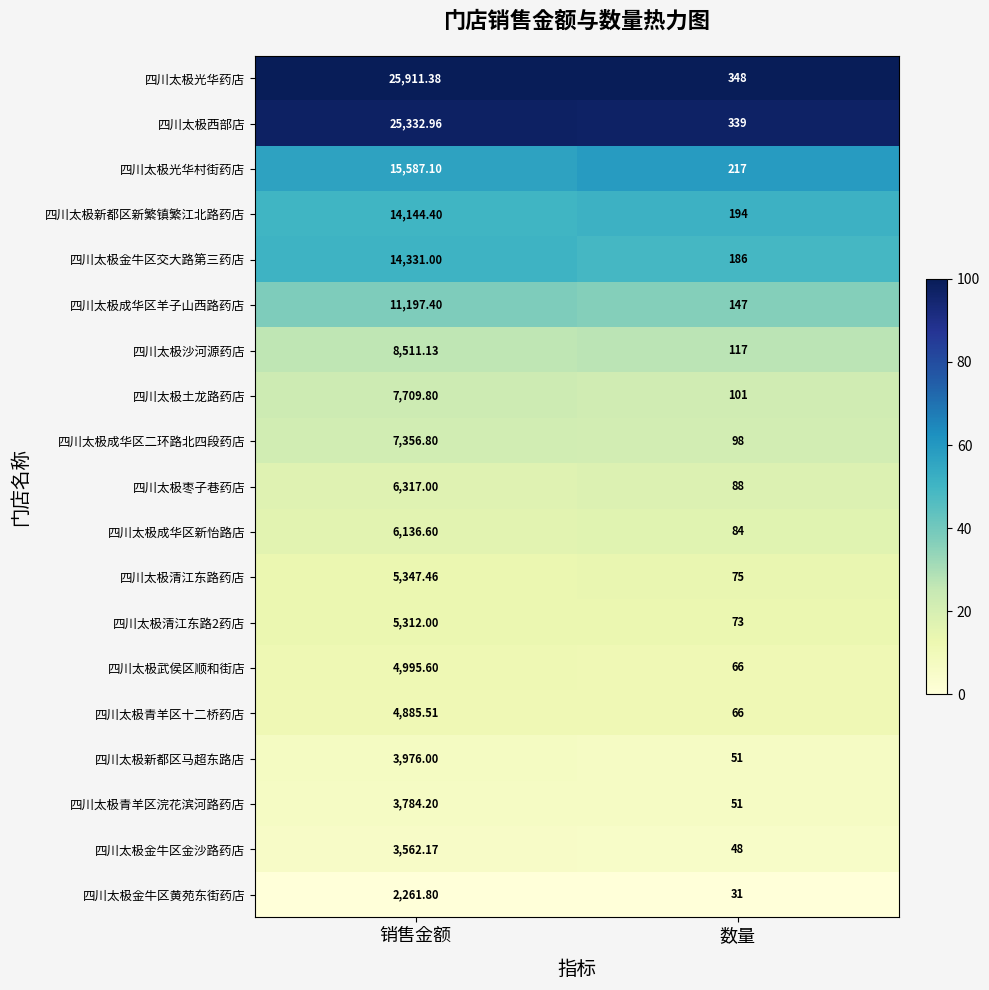

At which label is 四川太极西部店 closest to 12835?

数量